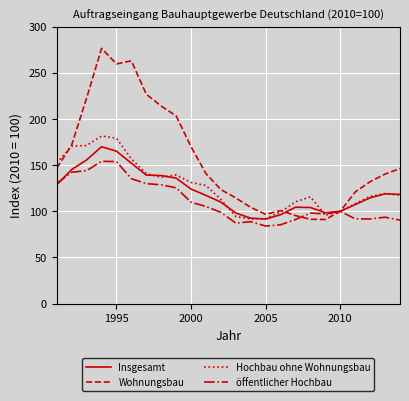

Which series has the largest total across all categories?

Wohnungsbau